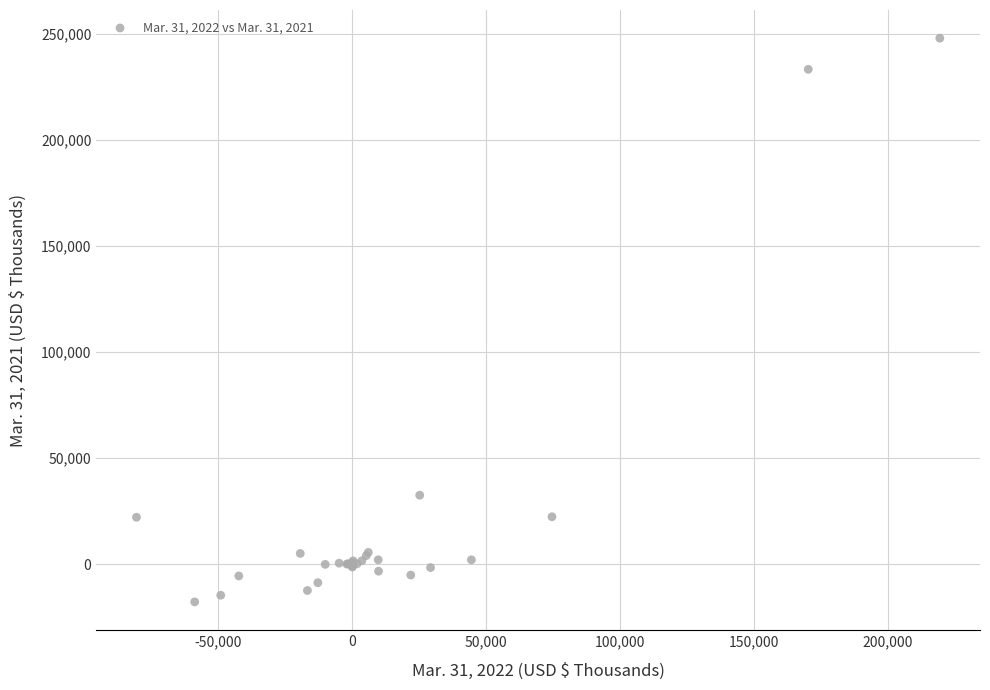

What Y value in the scatter plot is closest to 115036?

32491